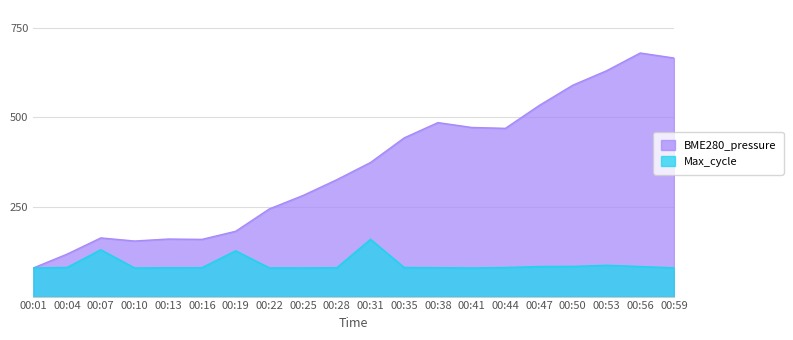

At which label does BME280_pressure reach its minimum?

00:01